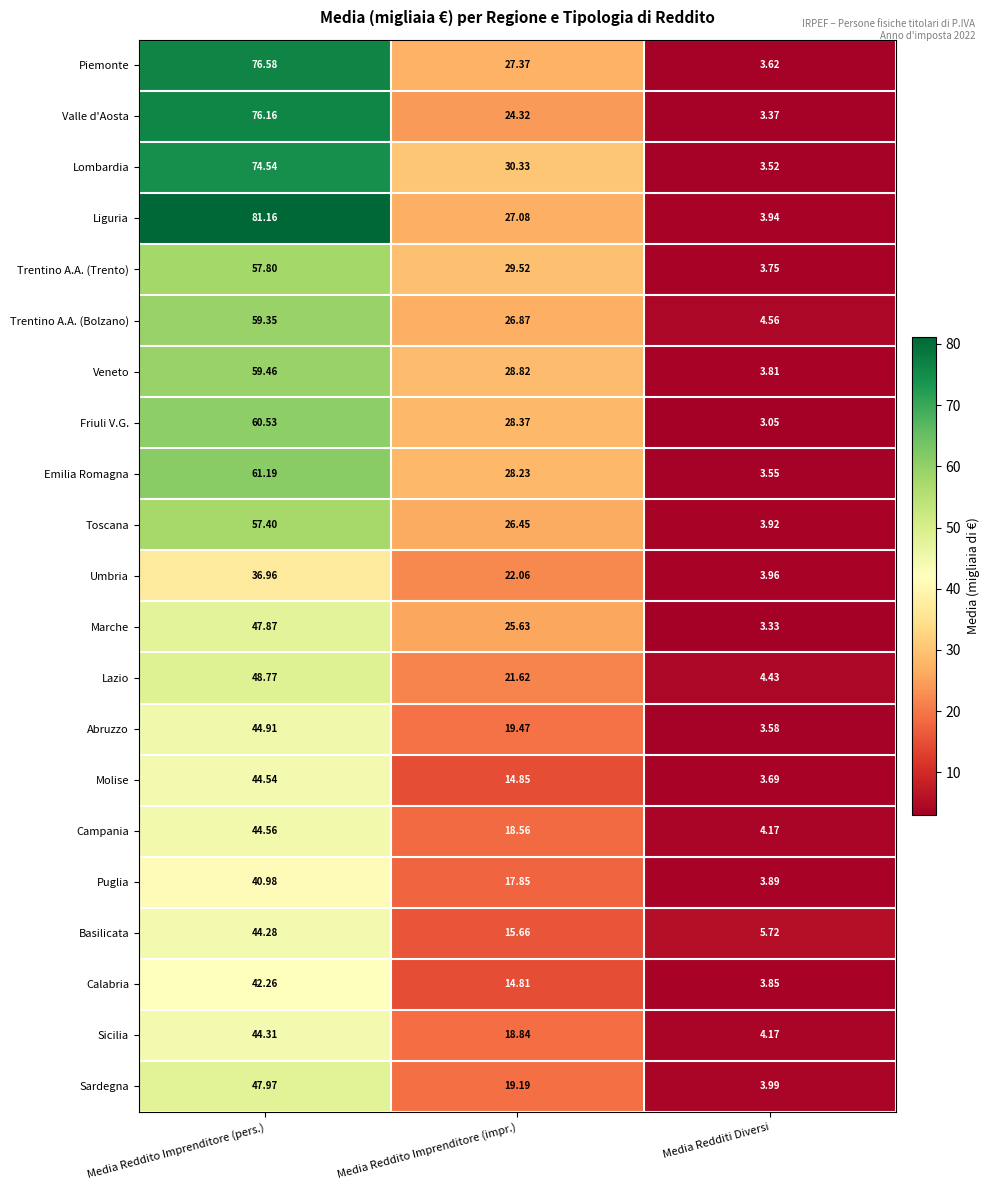

Where is Marche nearest to the value 25?

Media Reddito Imprenditore (impr.)